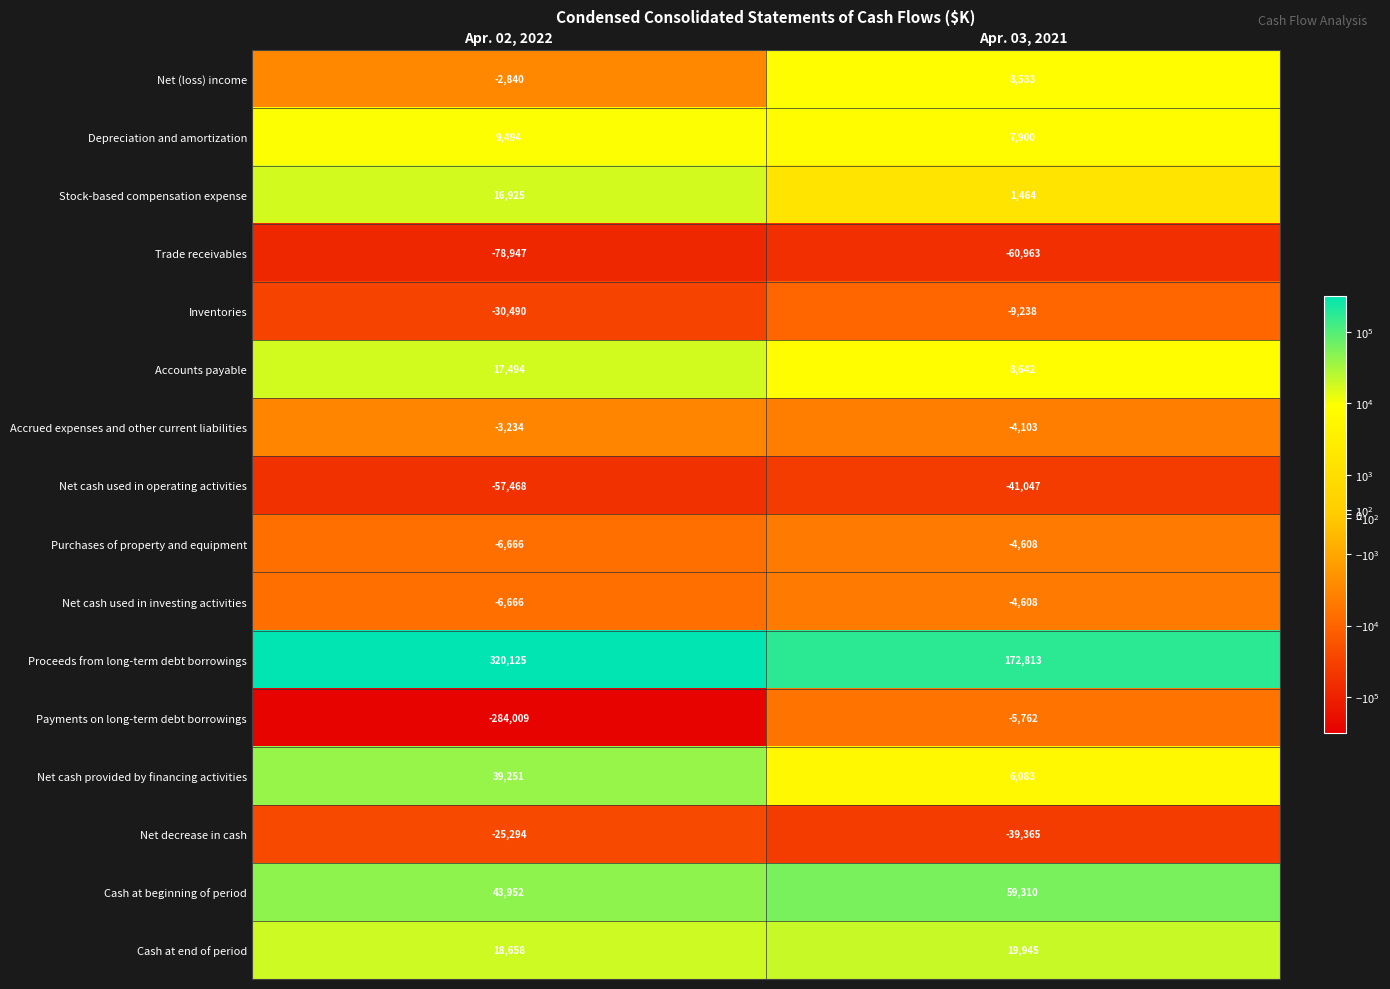

What is the approximate value of Net decrease in cash at Apr. 03, 2021?

-39365